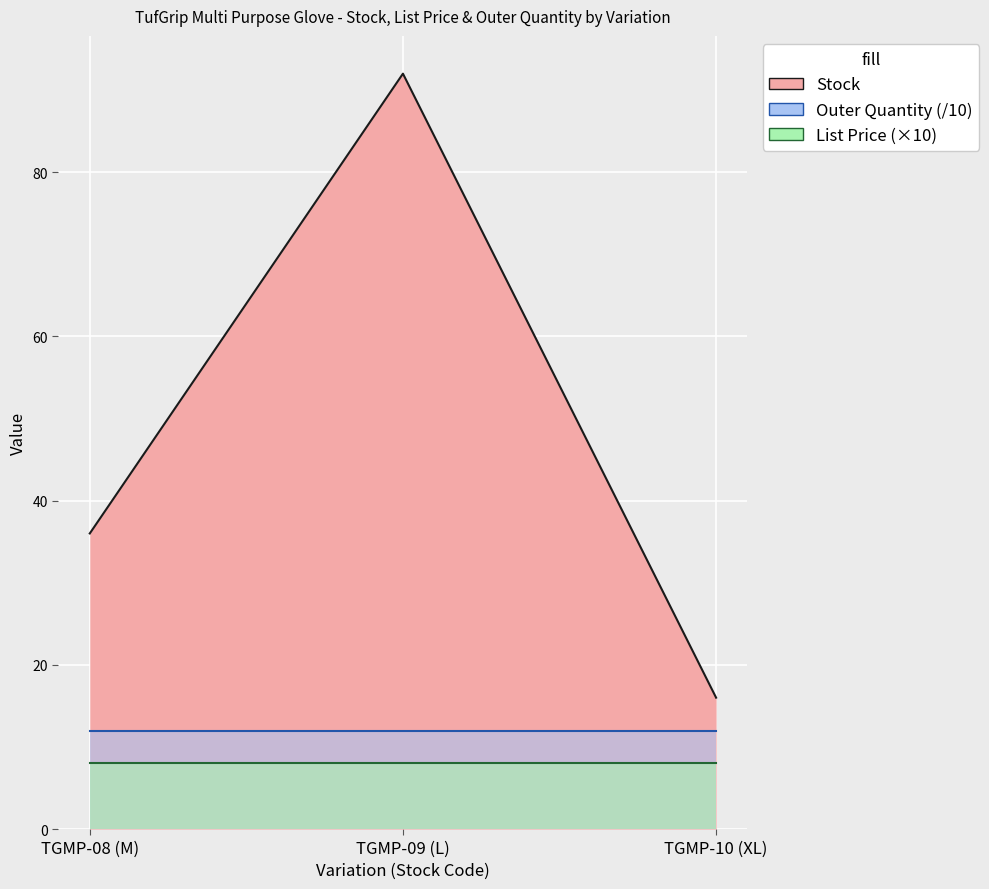

What is the difference between the maximum and minimum values in the Stock series?

76